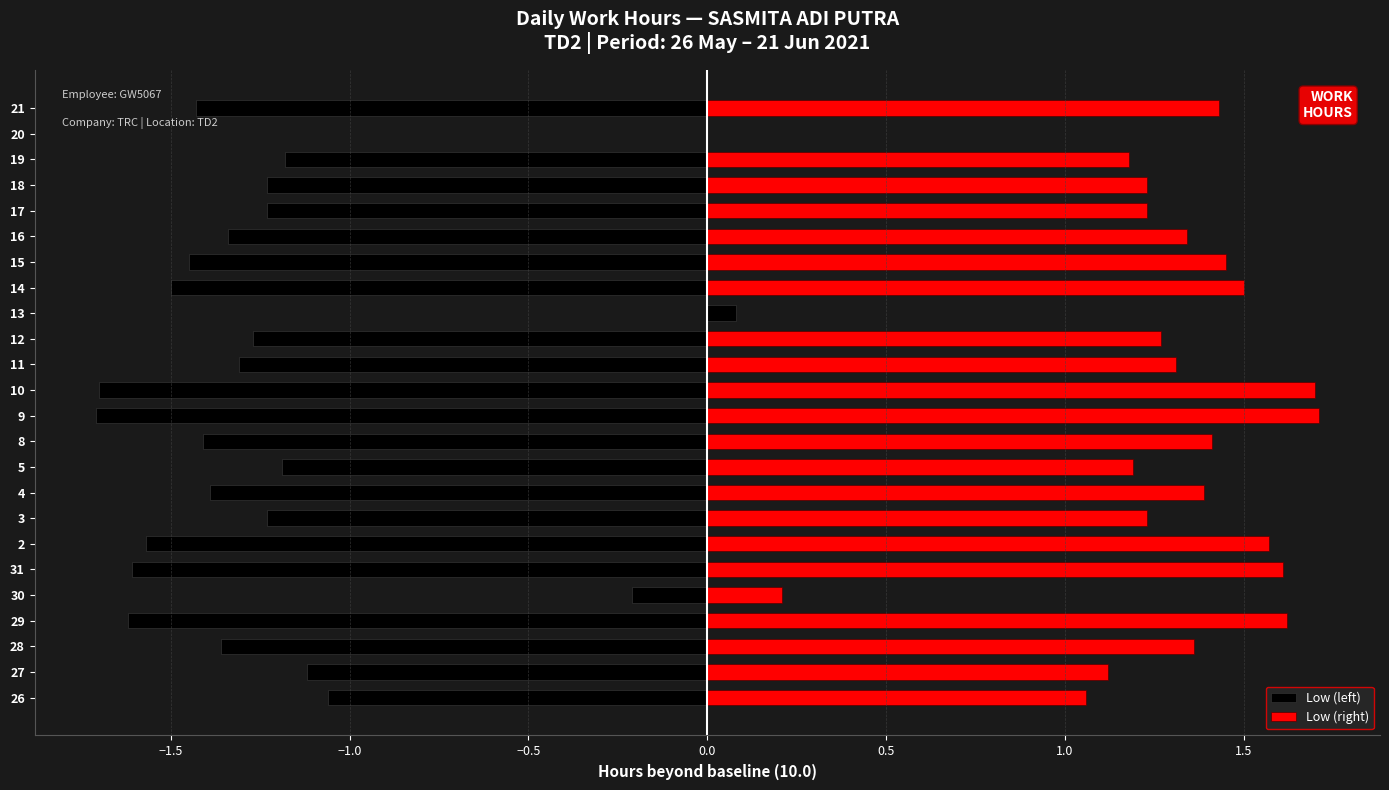

Are the bars horizontal?

Yes